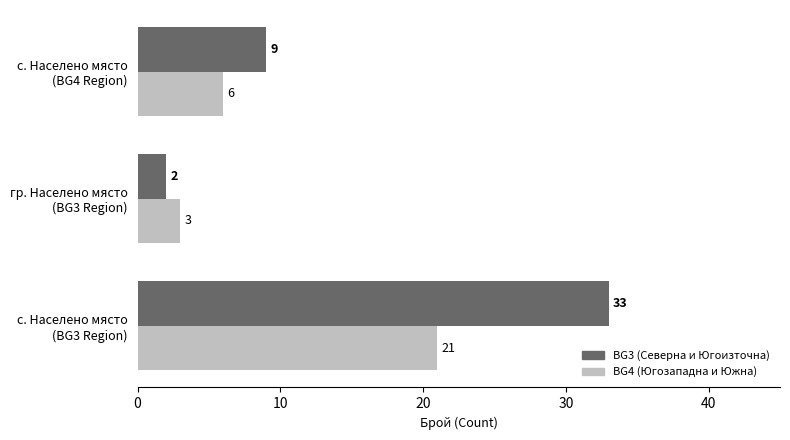

Which series has the widest spread of values?

BG3 (Северна и Югоизточна)